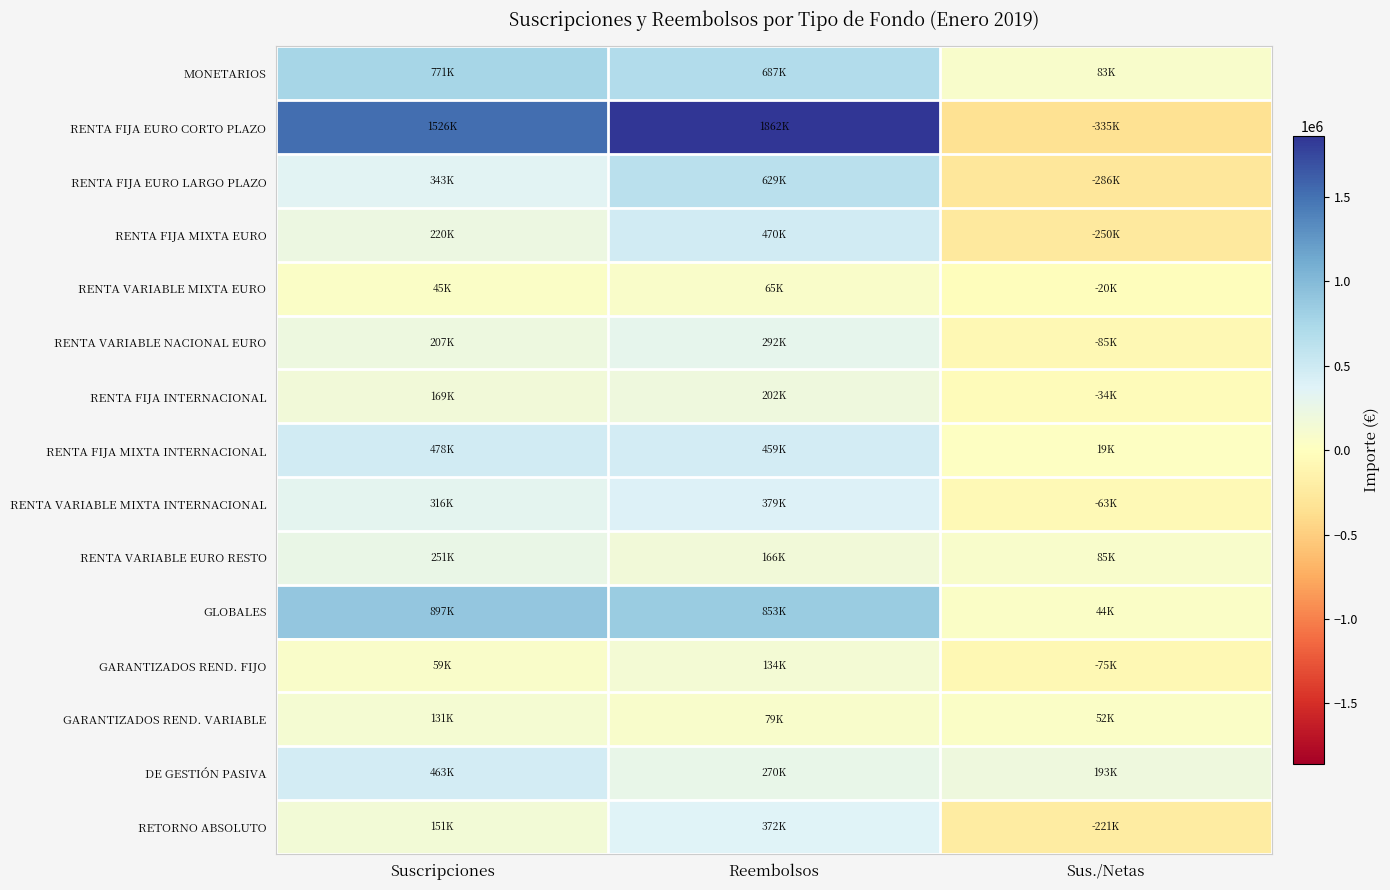

Reading right to left, list all the values displayed in this chart.

MONETARIOS: Sus./Netas=83191	Reembolsos=687455	Suscripciones=770646
RENTA FIJA EURO CORTO PLAZO: Sus./Netas=-335465	Reembolsos=1861760	Suscripciones=1526295
RENTA FIJA EURO LARGO PLAZO: Sus./Netas=-285906	Reembolsos=628994	Suscripciones=343088
RENTA FIJA MIXTA EURO: Sus./Netas=-249906	Reembolsos=470102	Suscripciones=220196
RENTA VARIABLE MIXTA EURO: Sus./Netas=-19553	Reembolsos=64687	Suscripciones=45134
RENTA VARIABLE NACIONAL EURO: Sus./Netas=-85200	Reembolsos=291955	Suscripciones=206755
RENTA FIJA INTERNACIONAL: Sus./Netas=-33547	Reembolsos=202341	Suscripciones=168794
RENTA FIJA MIXTA INTERNACIONAL: Sus./Netas=19140	Reembolsos=459134	Suscripciones=478274
RENTA VARIABLE MIXTA INTERNACIONAL: Sus./Netas=-63293	Reembolsos=379394	Suscripciones=316101
RENTA VARIABLE EURO RESTO: Sus./Netas=85059	Reembolsos=165899	Suscripciones=250958
GLOBALES: Sus./Netas=44108	Reembolsos=853296	Suscripciones=897404
GARANTIZADOS REND. FIJO: Sus./Netas=-74580	Reembolsos=133822	Suscripciones=59242
GARANTIZADOS REND. VARIABLE: Sus./Netas=52157	Reembolsos=78738	Suscripciones=130895
DE GESTIÓN PASIVA: Sus./Netas=192750	Reembolsos=270095	Suscripciones=462845
RETORNO ABSOLUTO: Sus./Netas=-220868	Reembolsos=371756	Suscripciones=150888